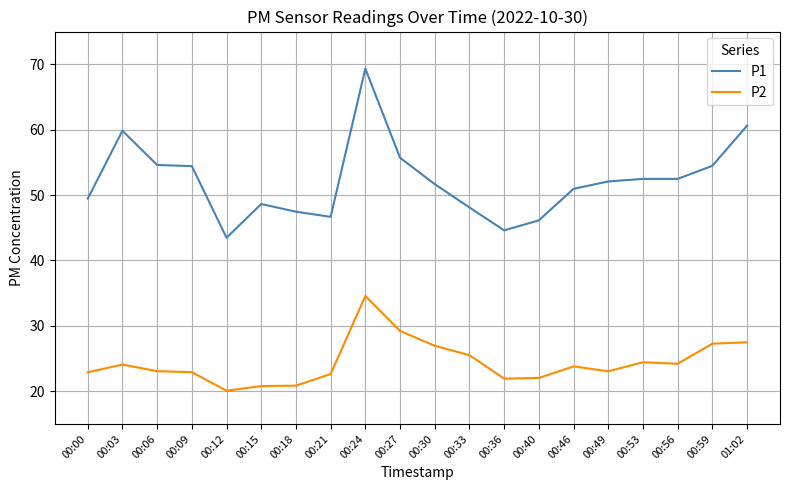

How many lines are shown in the chart?

2